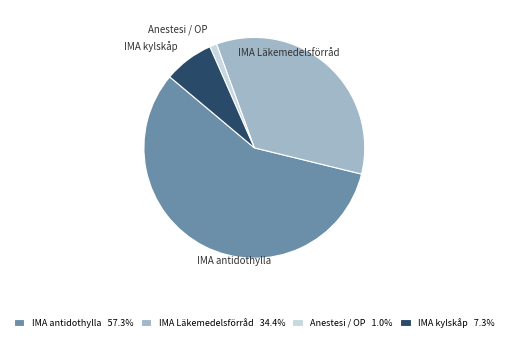

Rank the categories by value from lowest to highest.

Anestesi / OP, IMA kylskåp, IMA Läkemedelsförråd, IMA antidothylla